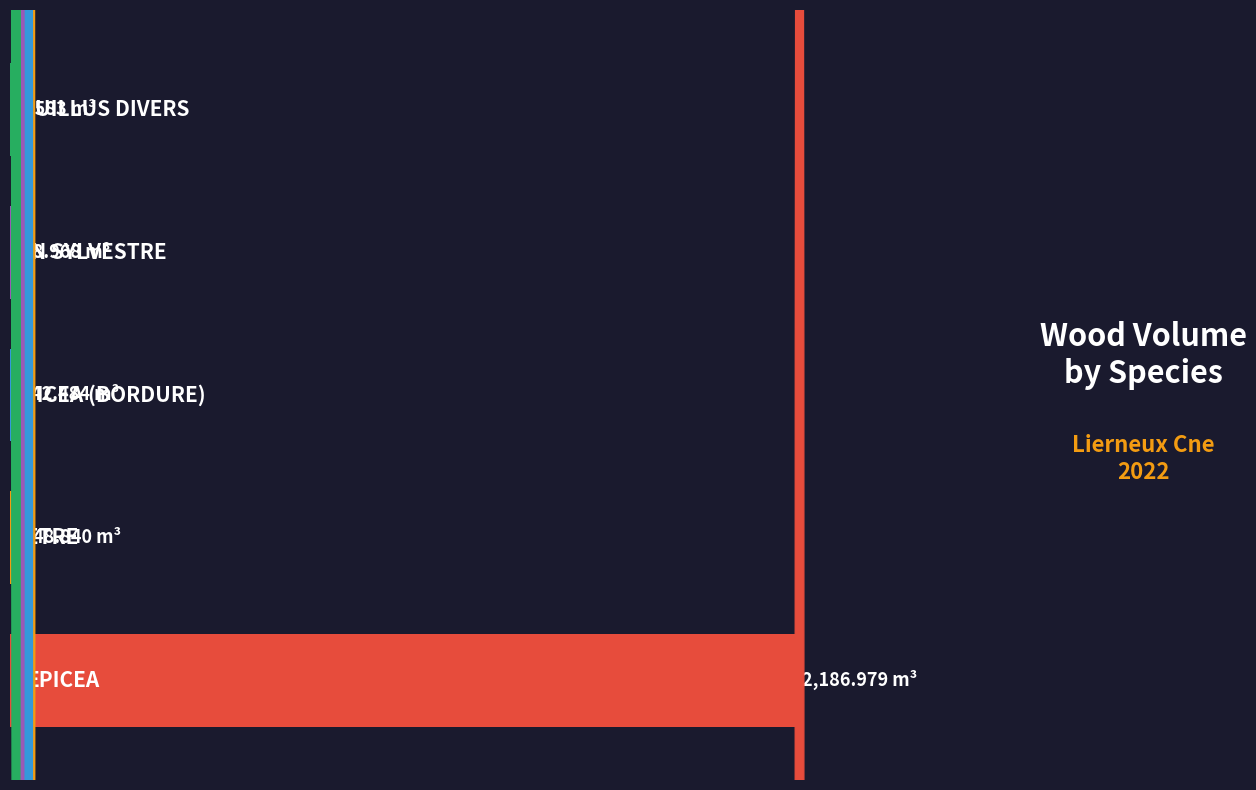

What is the maximum value shown in the chart?

2187.0